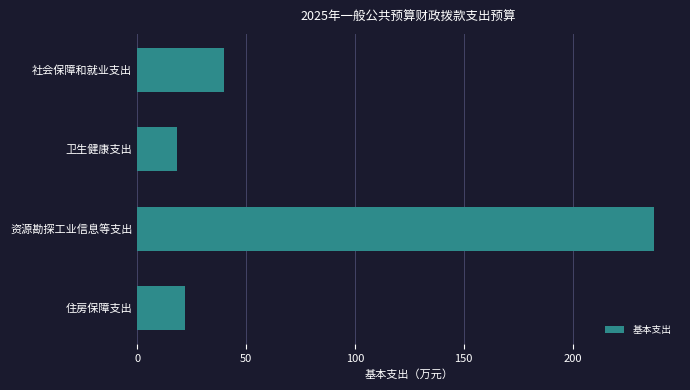

The chart shows a value of 28.9 at 卫生健康支出. True or false?

False